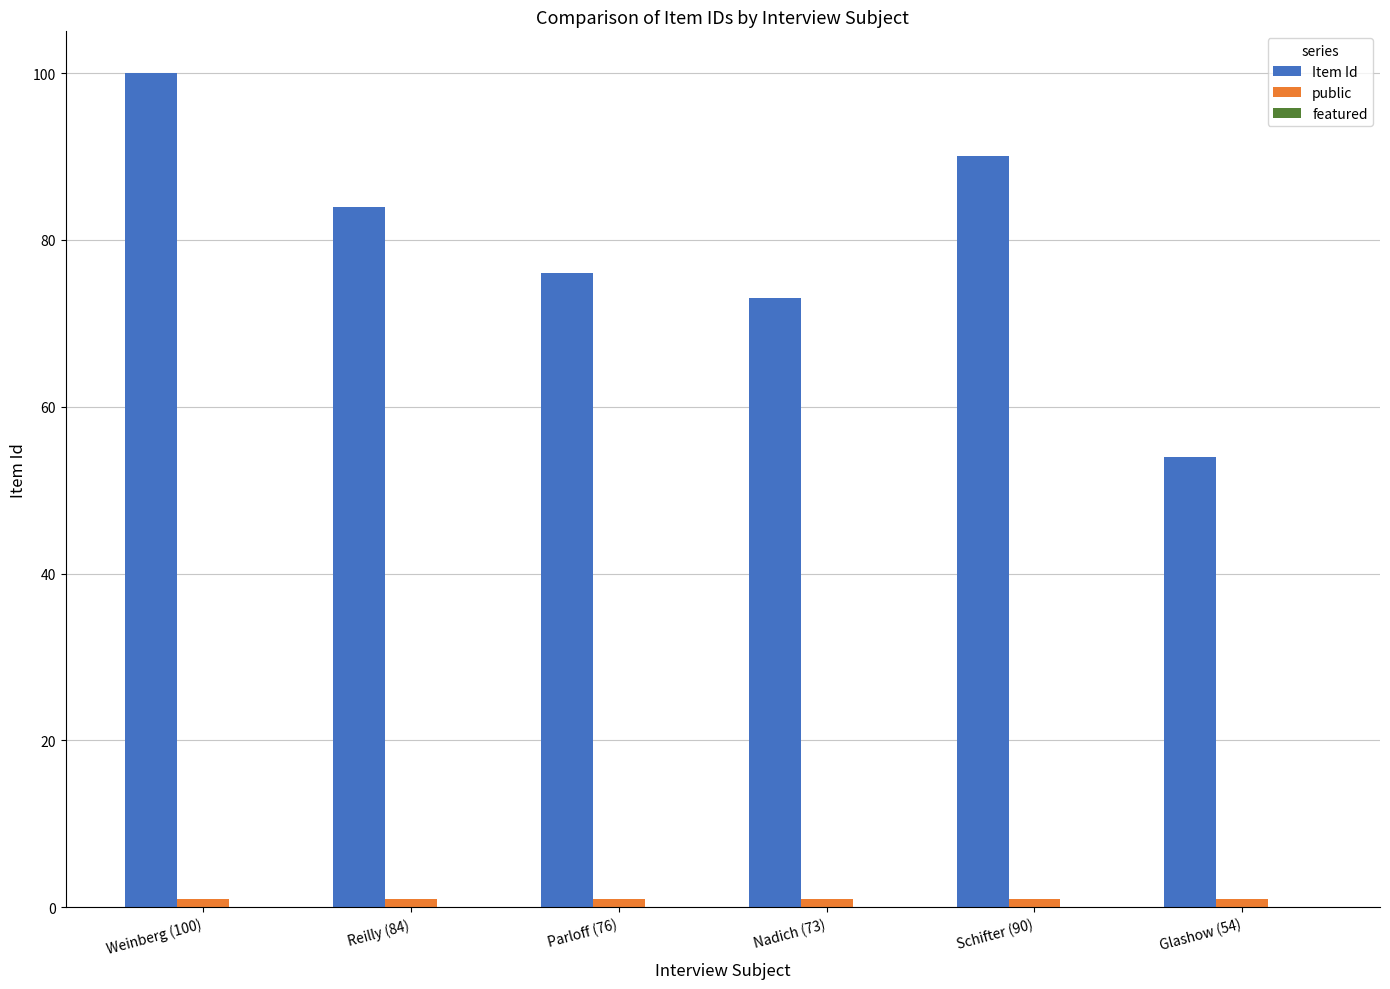

The Item Id series shows 36 at Weinberg (100). True or false?

False